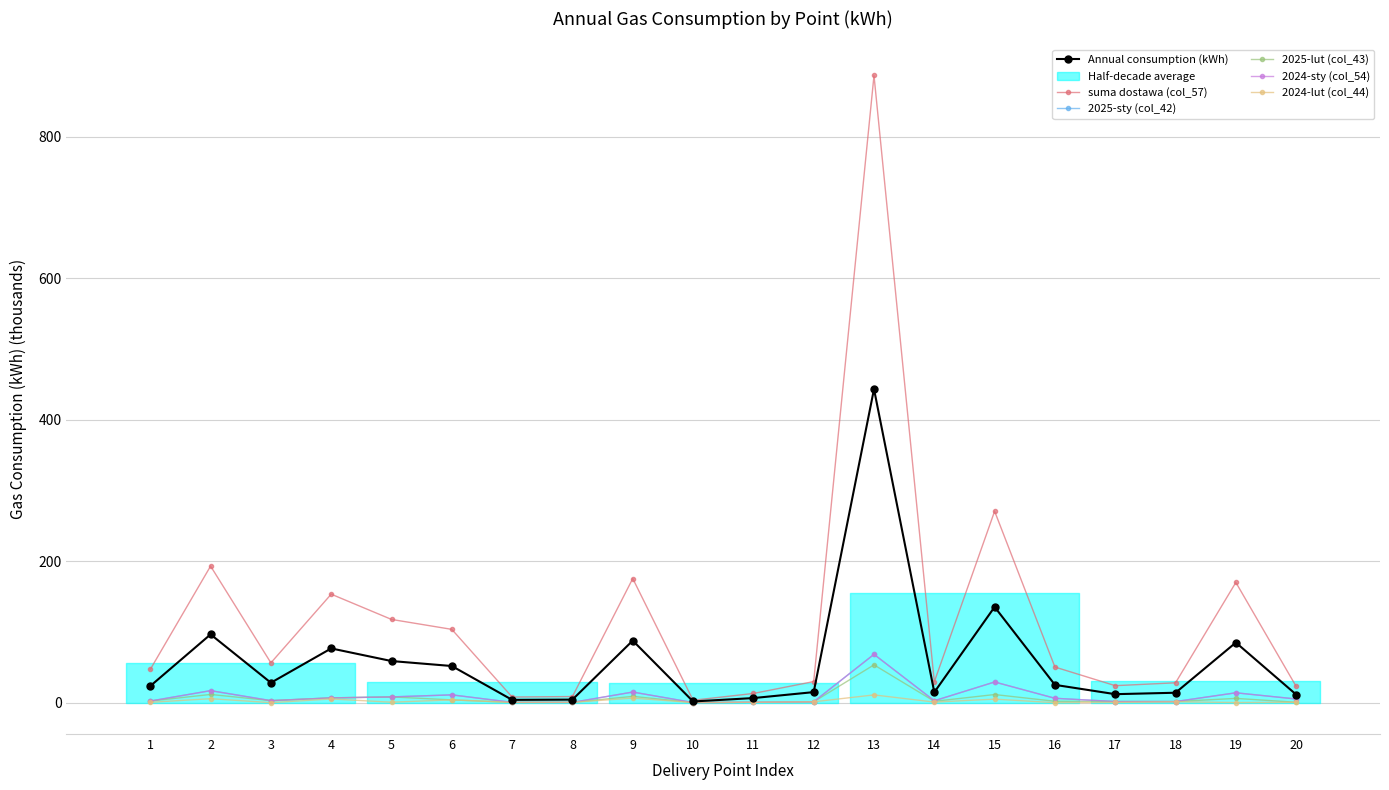

How many lines are shown in the chart?

6